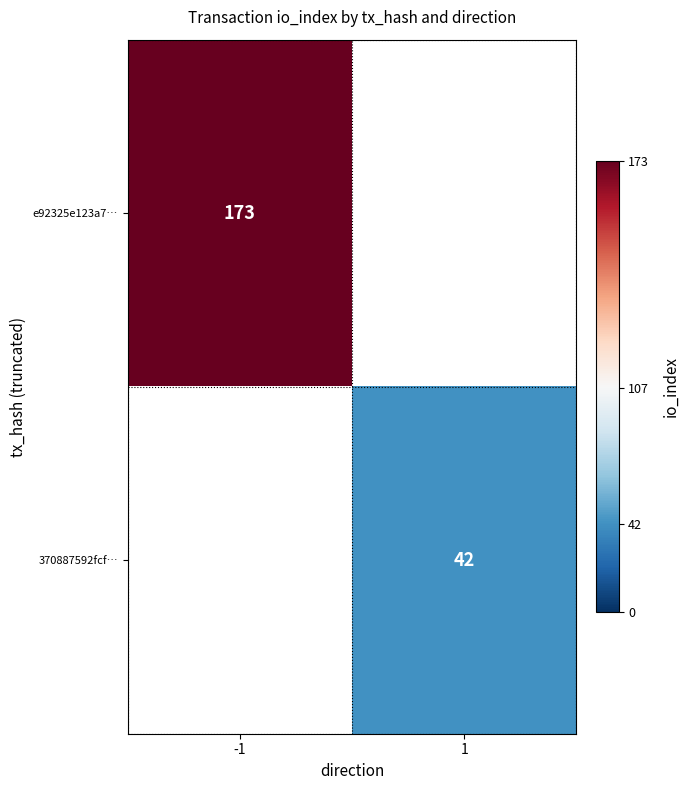

True or false: 370887592fcf… has a value of 11 at 1.

False